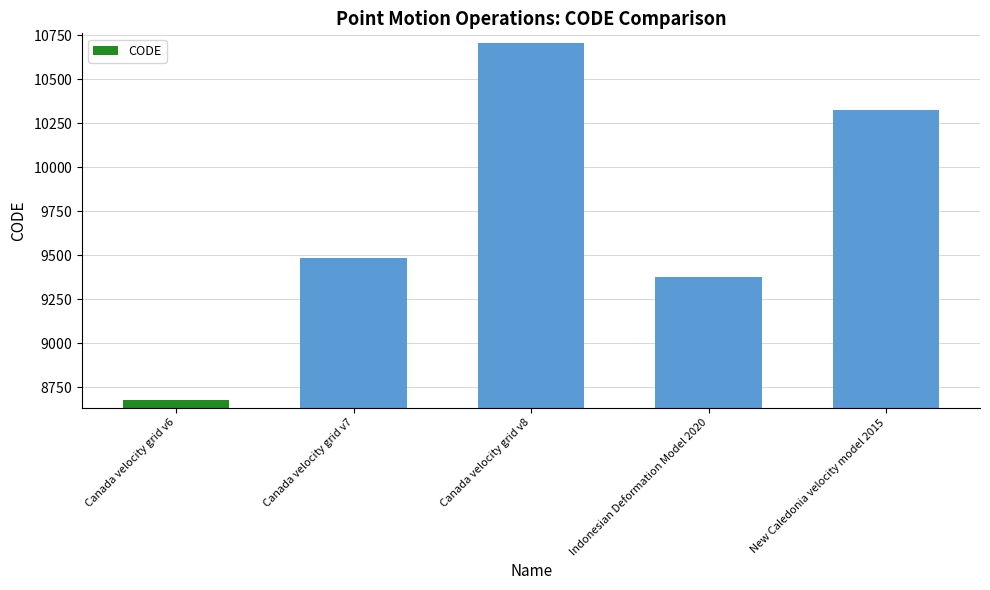

Where does the data first go above 9483?

Canada velocity grid v8